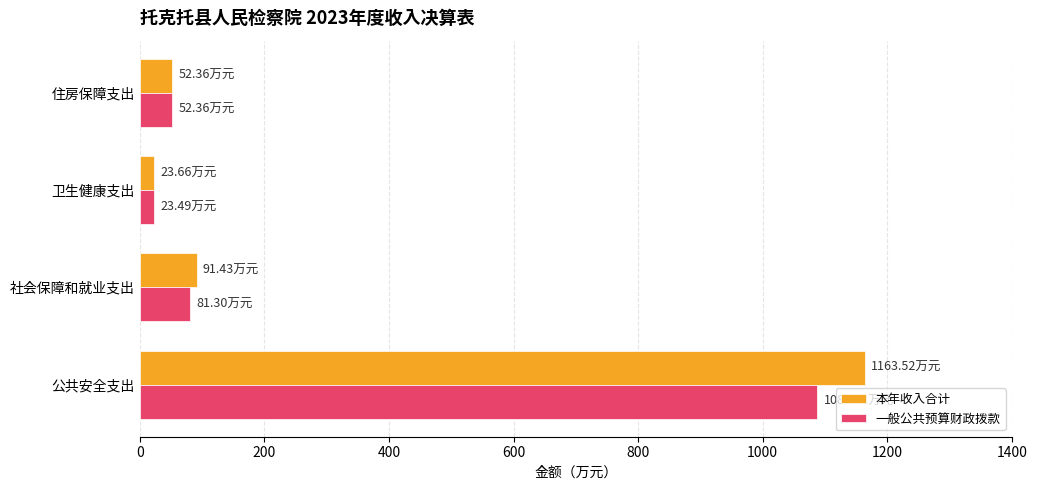

How many data points in 本年收入合计 are less than 91?

2